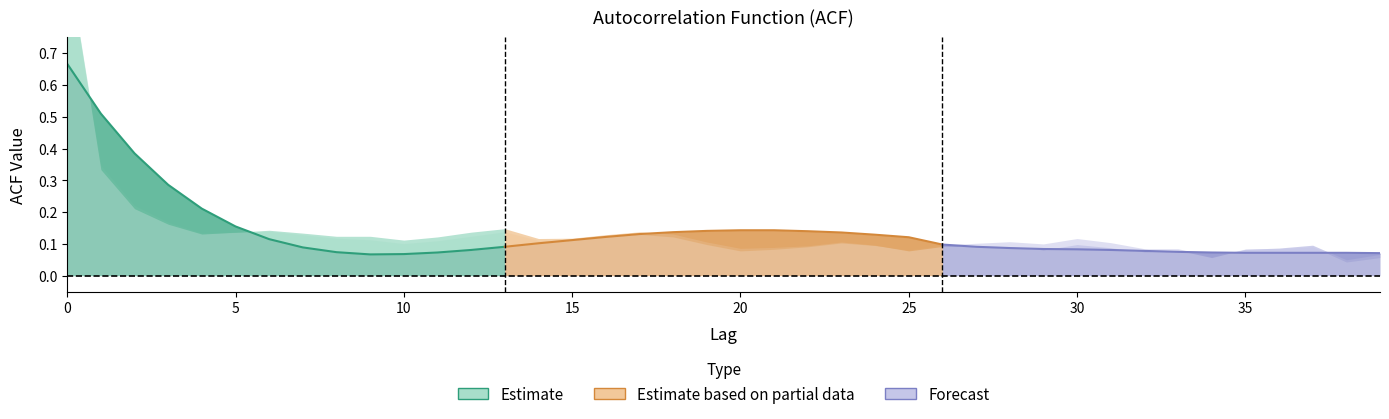

True or false: Estimate based on partial data and Forecast intersect in this chart.

True